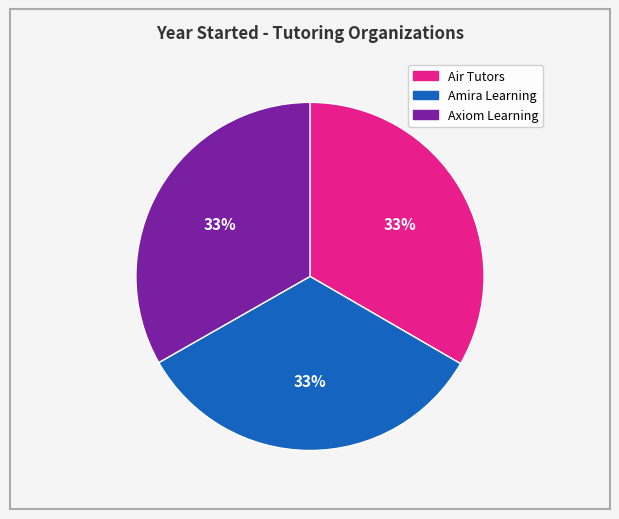

Approximately how many times larger is the value at Air Tutors compared to Axiom Learning?

1.0